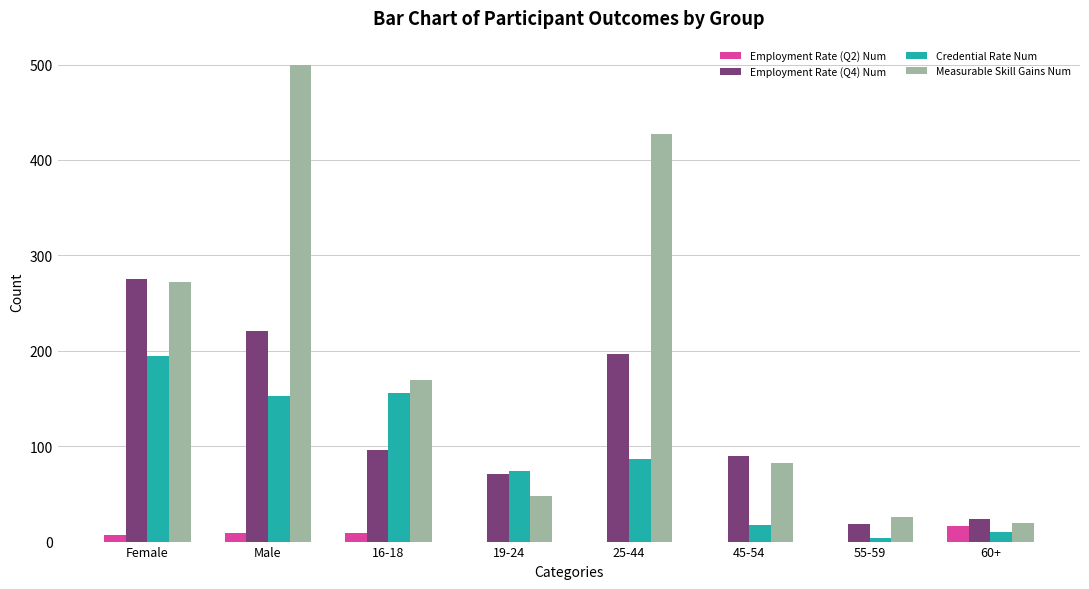

What is the difference between the Measurable Skill Gains Num values at Male and 16-18?

331